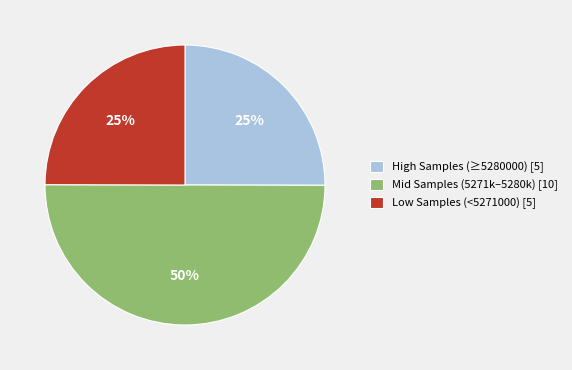

Which slice is the largest?

Mid Samples (5271k–5280k) [10]